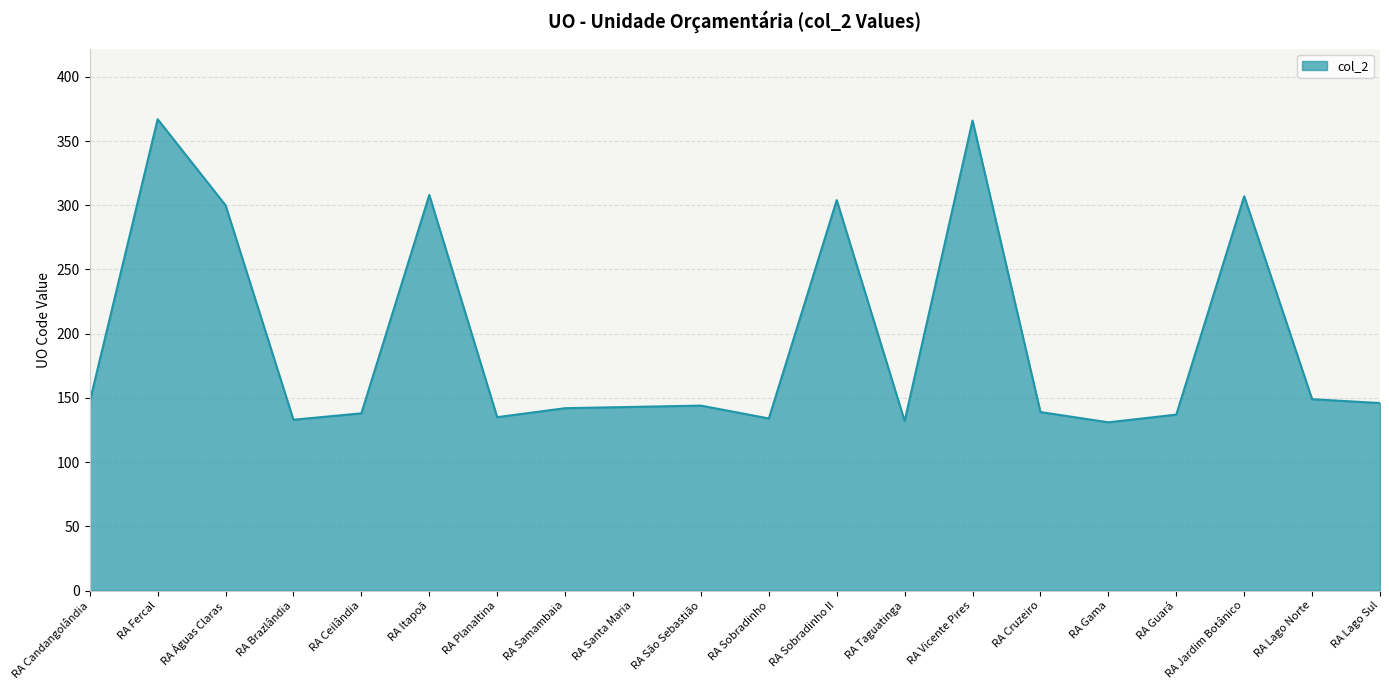

What position from the left is RA Sobradinho II?

12